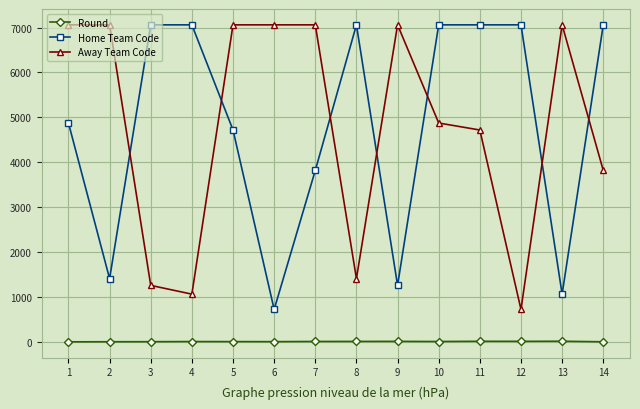

What is the sum of the Home Team Code values at 2 and 10?

8468